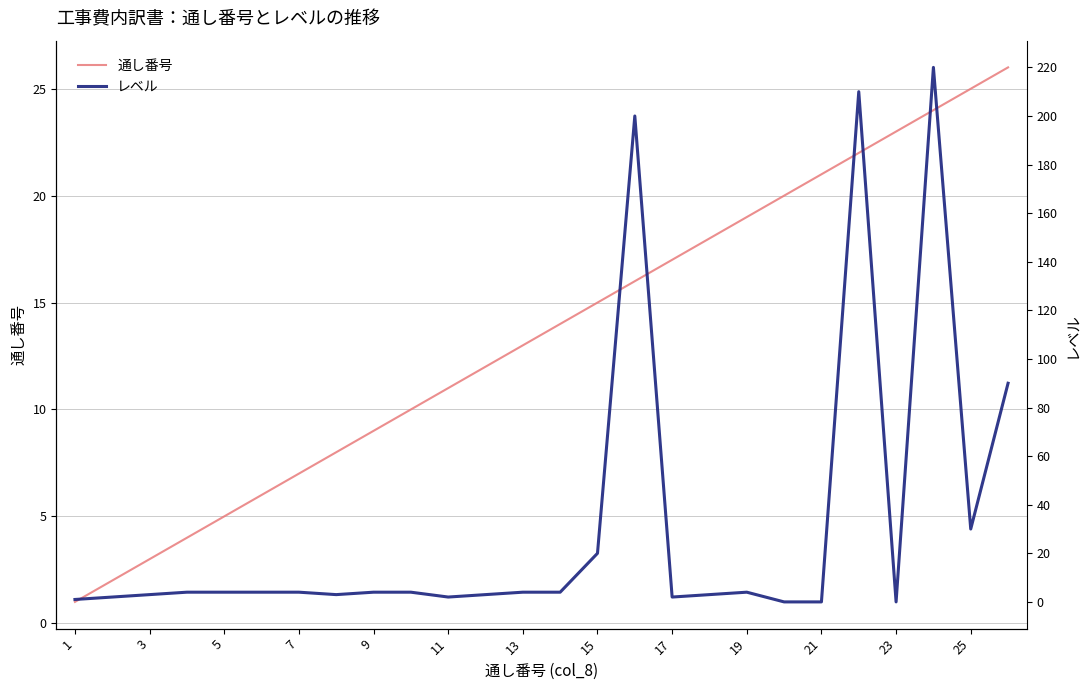

The value of 通し番号 at 19 is 29. True or false?

False